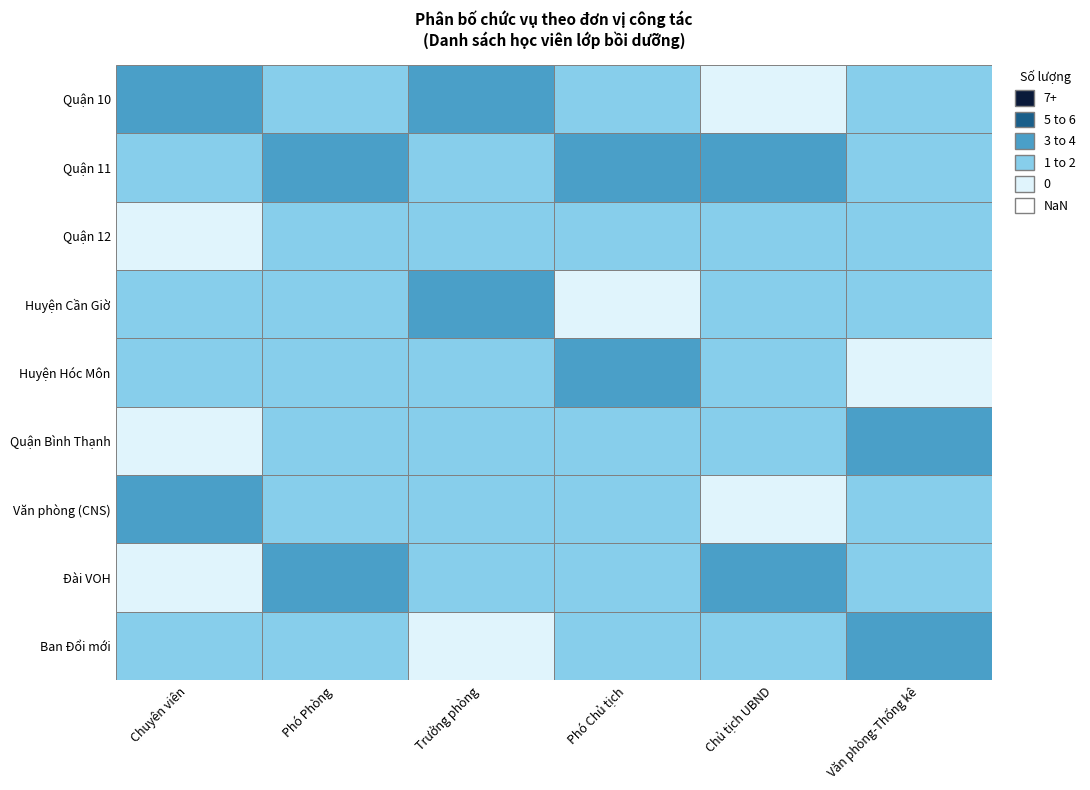

How many values in Ban Đổi mới are above zero?

5